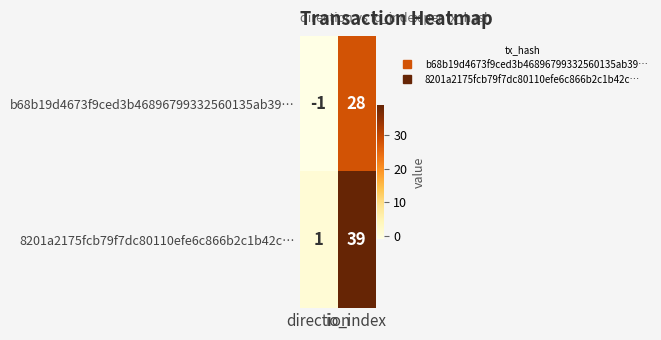

Rank the series at io_index from lowest to highest value.

b68b19d4673f9ced3b46896799332560135ab39…, 8201a2175fcb79f7dc80110efe6c866b2c1b42c…